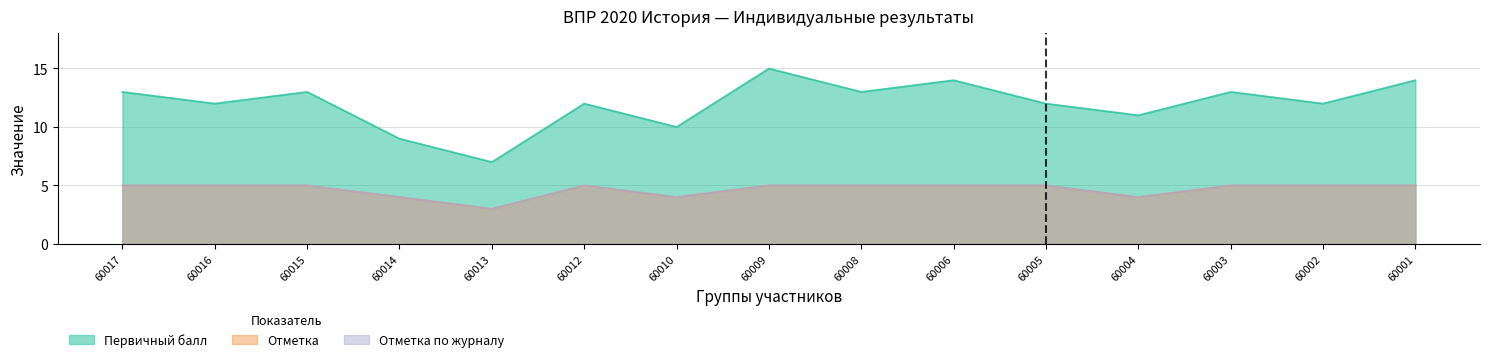

Where is the first local maximum for Отметка по журналу?

60012